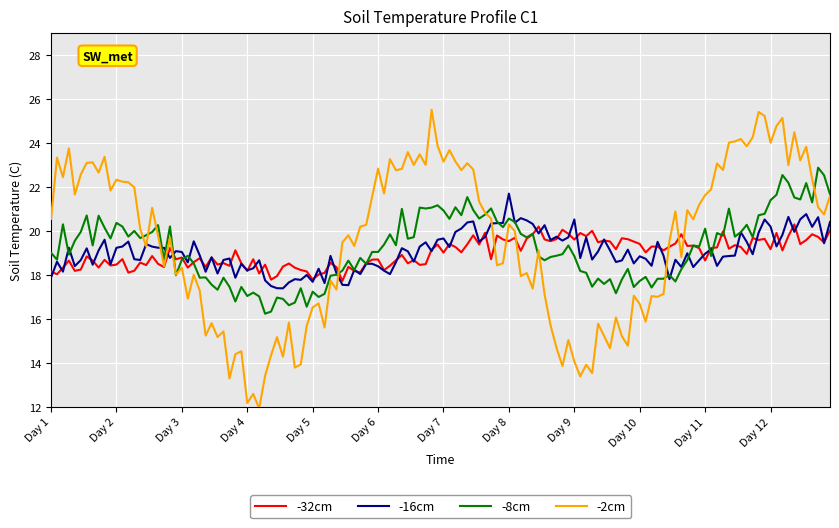

Which series has the widest spread of values?

-2cm